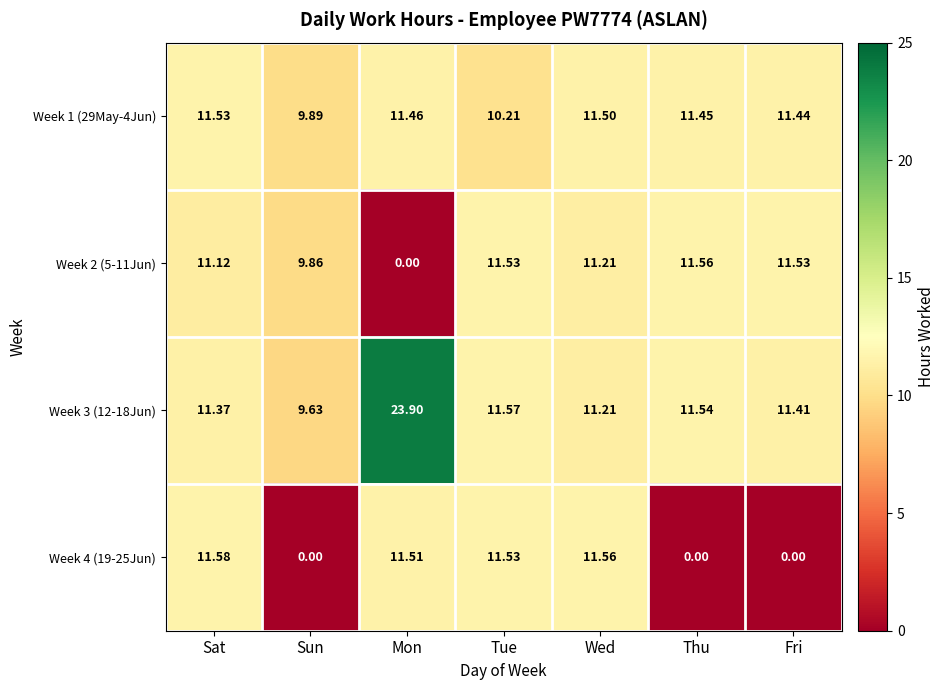

Which label corresponds to the largest value in the chart?

Mon